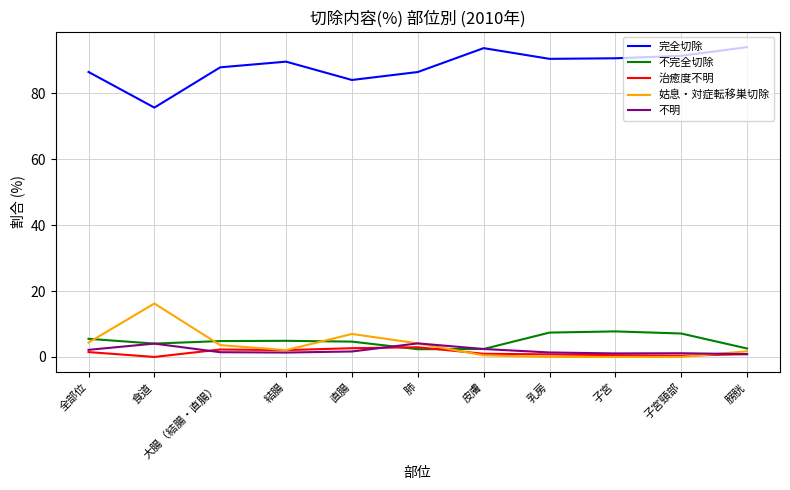

What is the highest value of the 不完全切除 series?

7.8